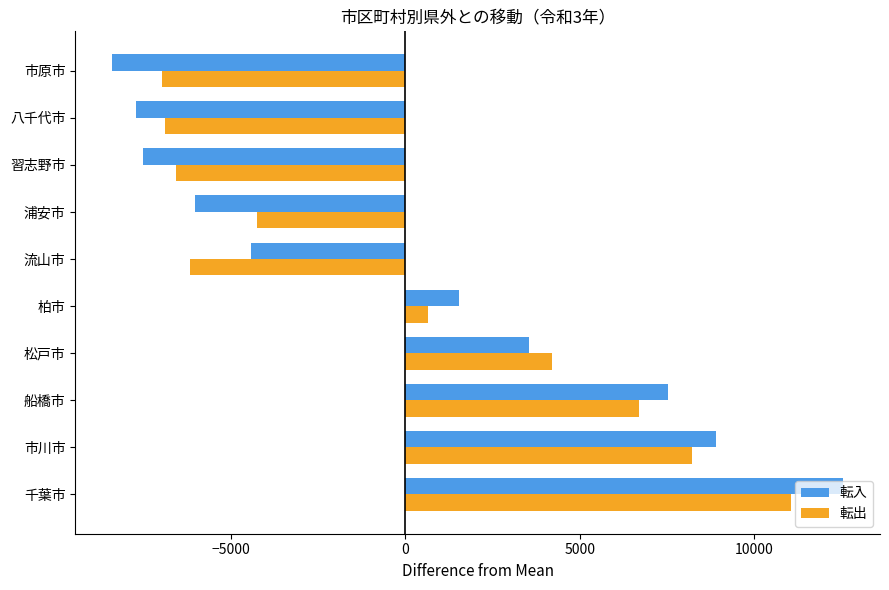

Which series changed the most between 市川市 and 習志野市?

転入